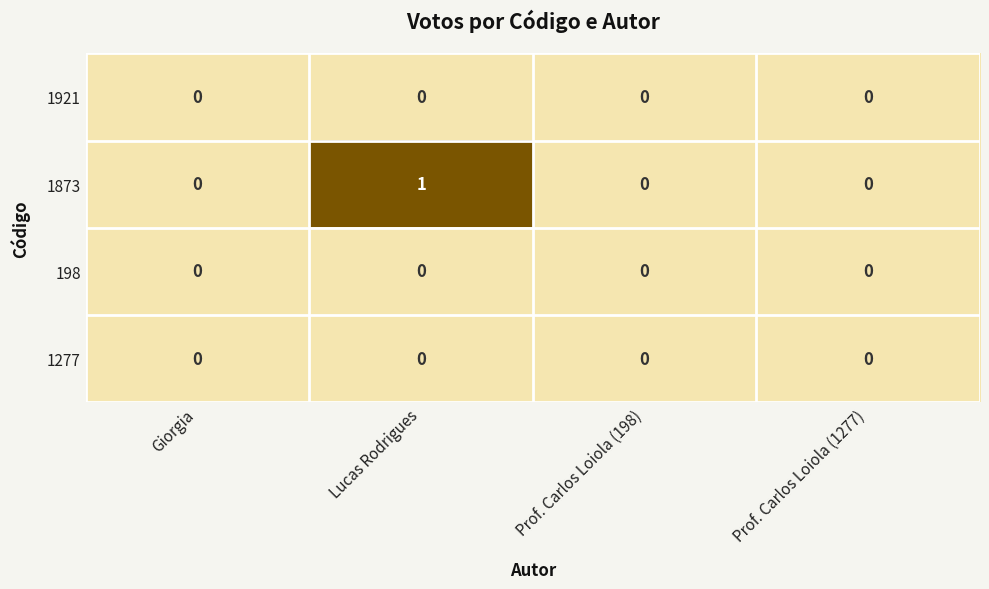

Which series has the largest total across all categories?

1873